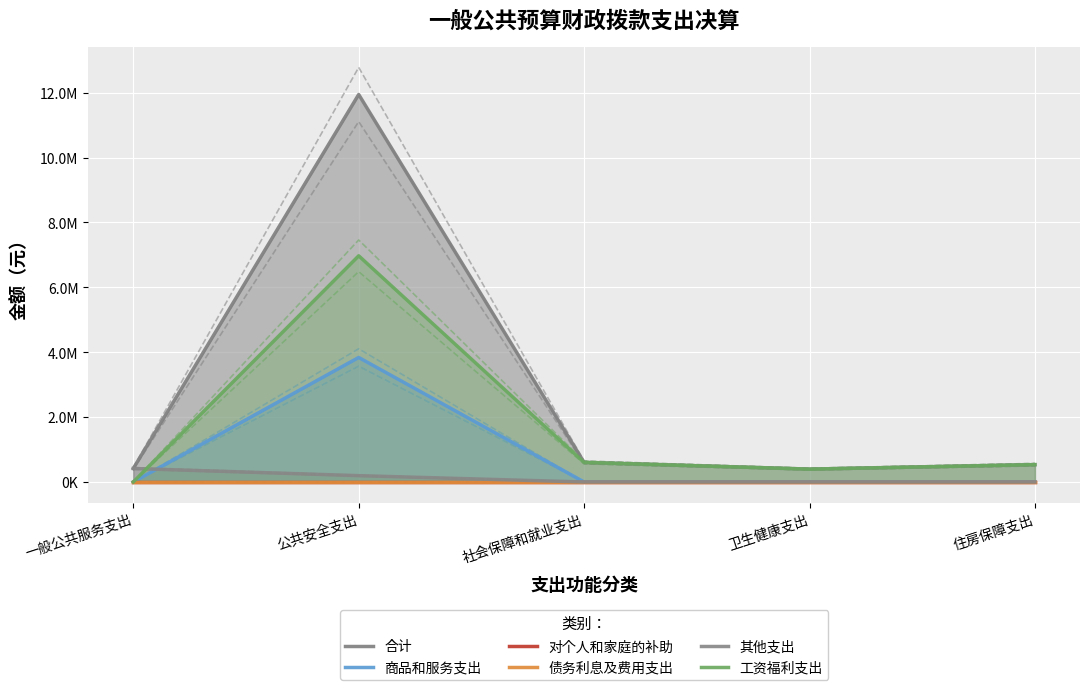

What is the difference between the maximum and minimum values in the 合计 series?

11550042.9